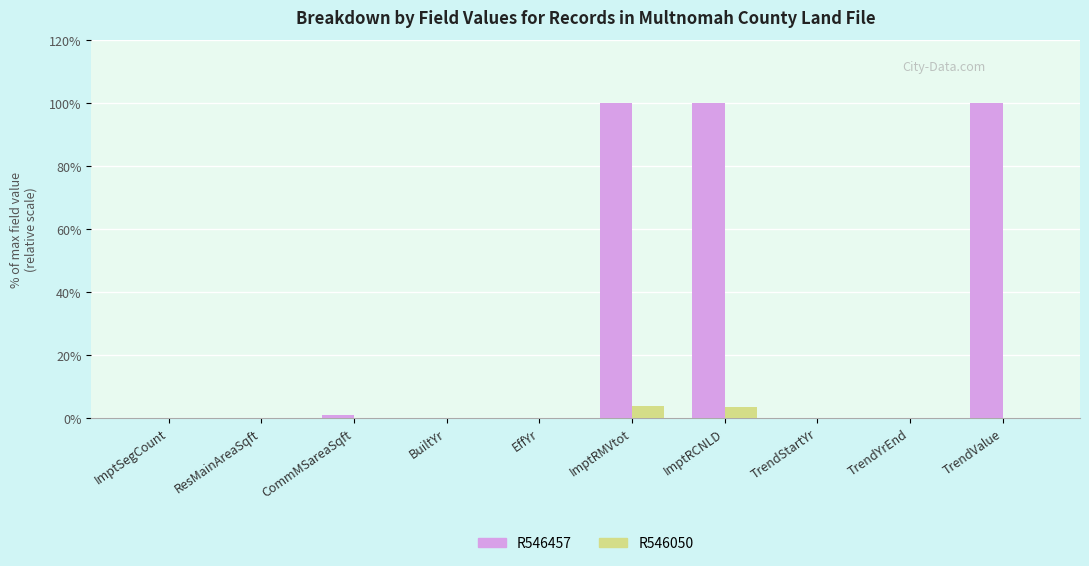

Which series has the largest total across all categories?

R546457